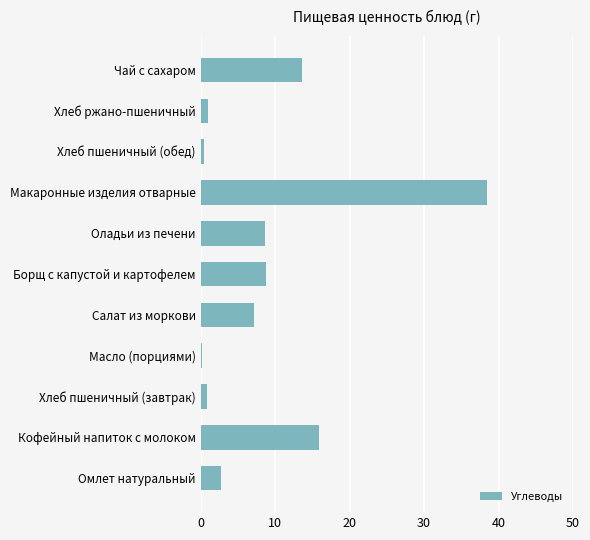

Which has a higher value, Борщ с капустой и картофелем or Омлет натуральный?

Борщ с капустой и картофелем